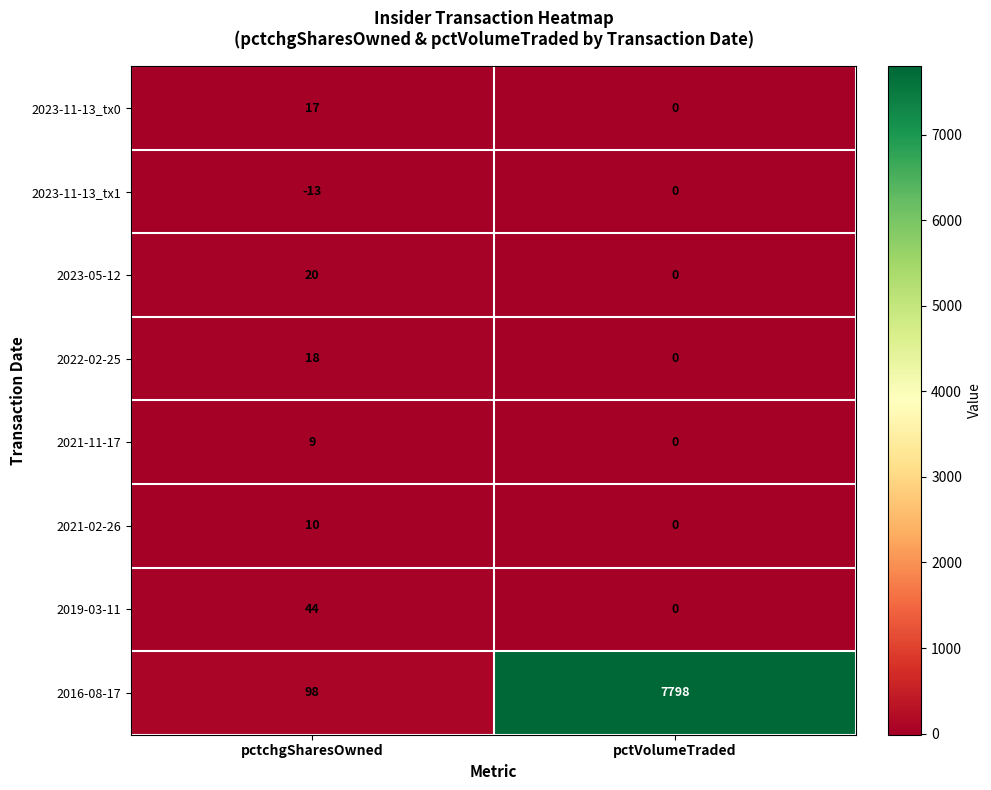

True or false: 2021-02-26 has a value of 6 at pctchgSharesOwned.

False